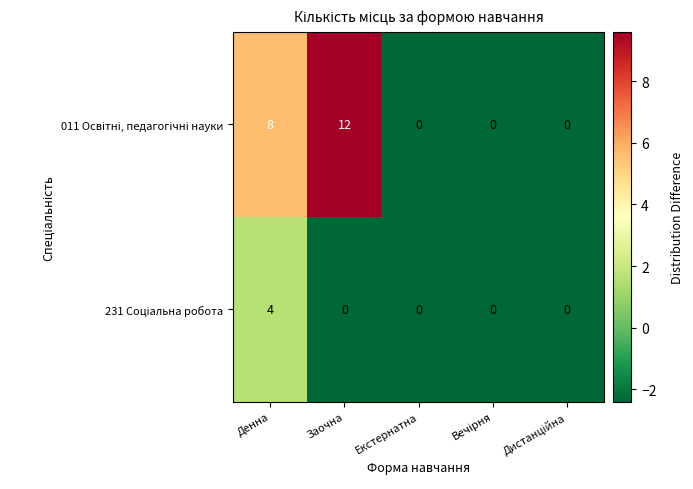

What is the difference between the highest and lowest values at Заочна?

12